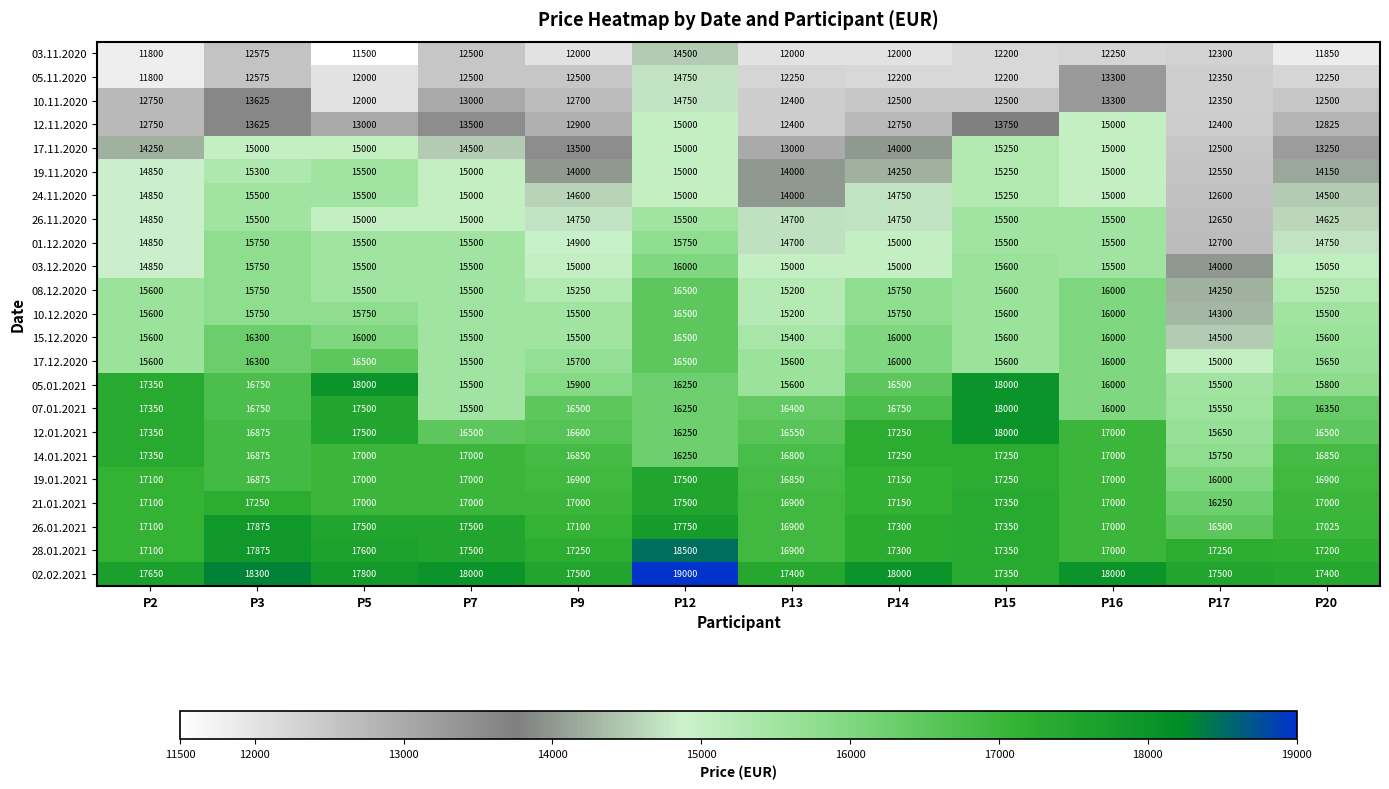

What is the spread (max minus min) of values at P12?

4500